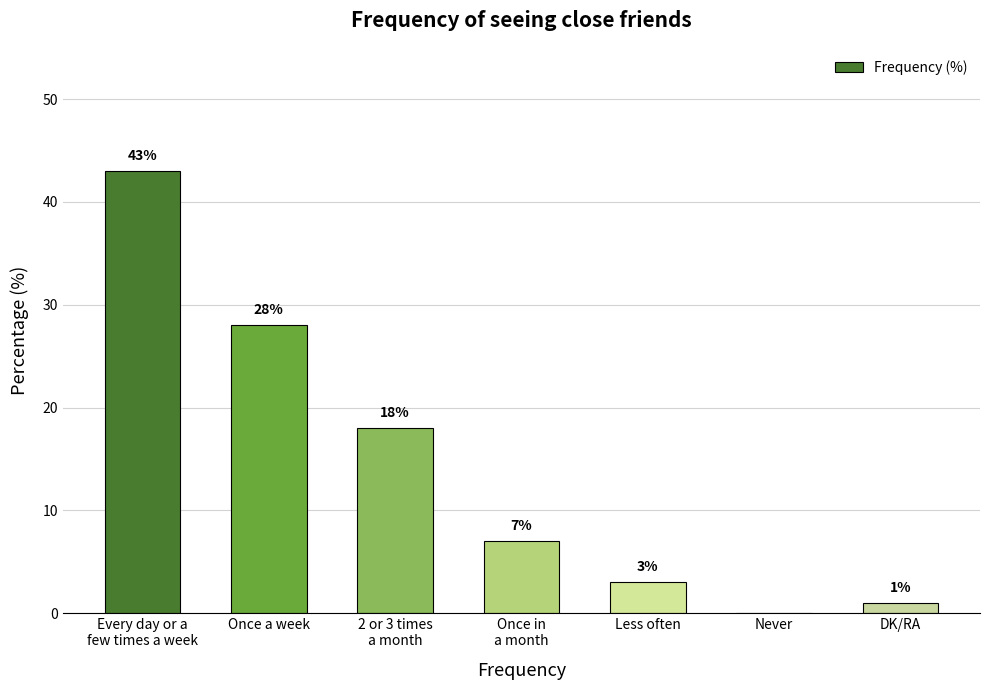

The chart shows a value of 0 at Never. True or false?

True